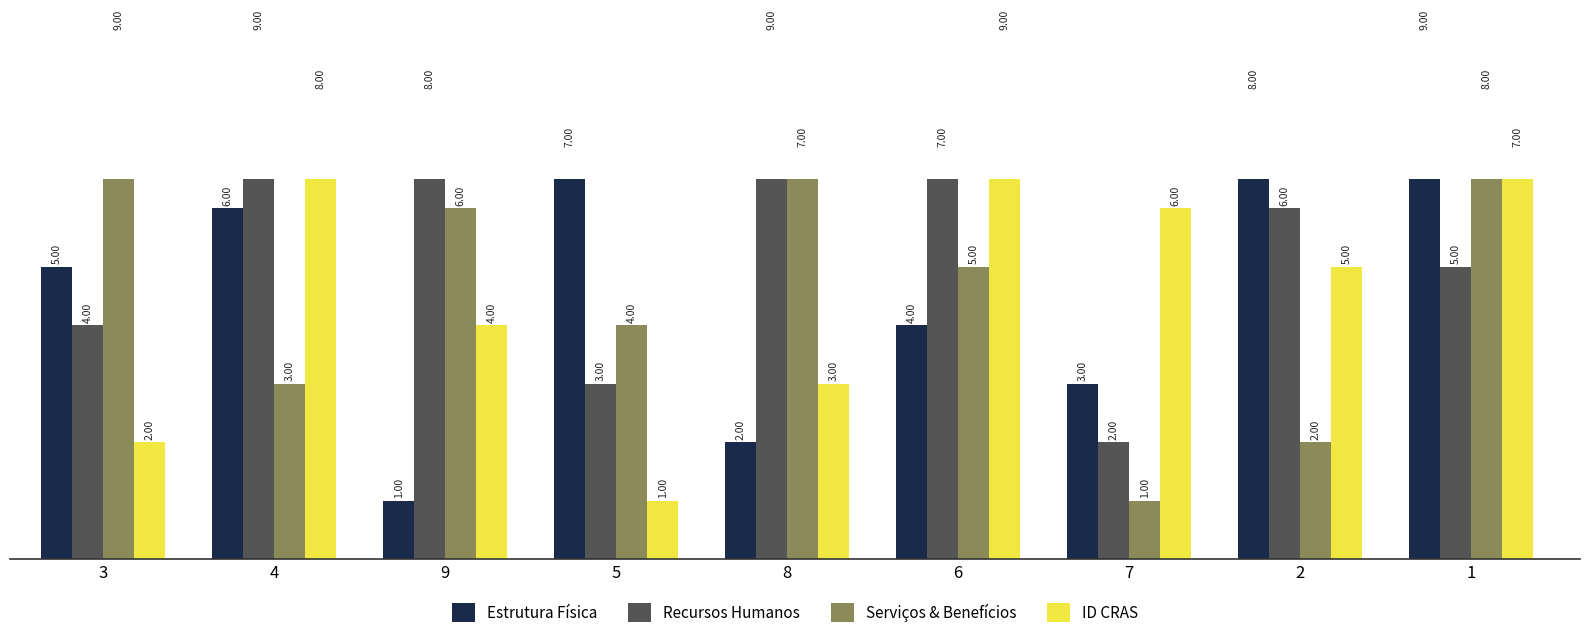

What is the value of the Serviços & Benefícios bar at the 8th from the left?

2